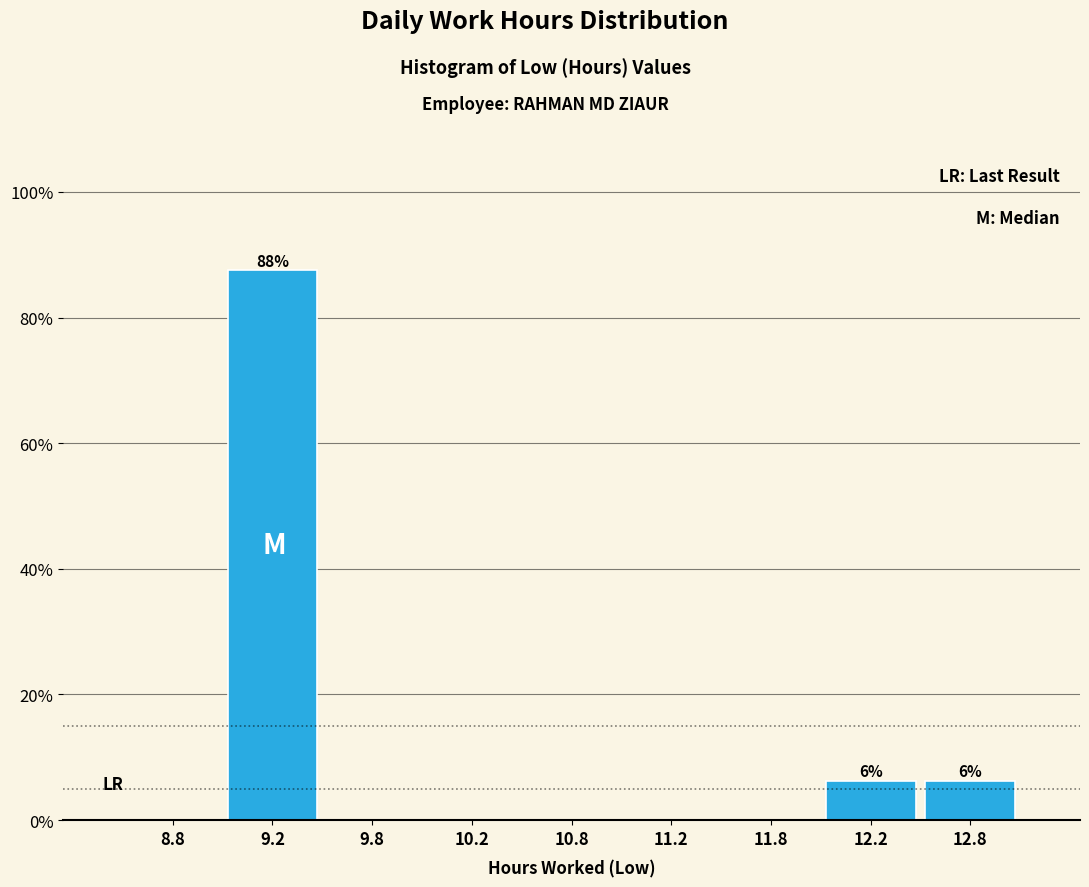

Over which range of the x-axis is the bar tallest?

9.0 to 9.5